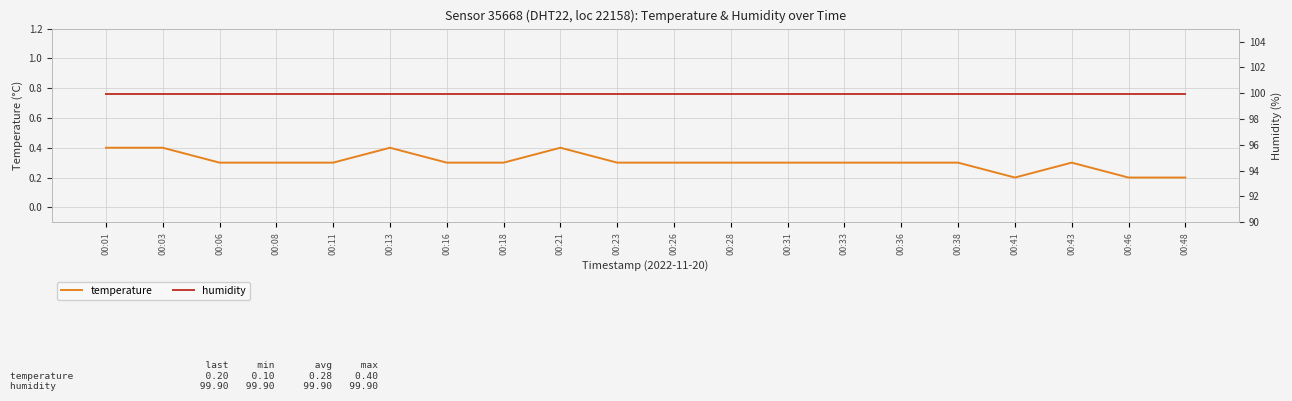

Which label corresponds to the smallest value in the chart?

00:41